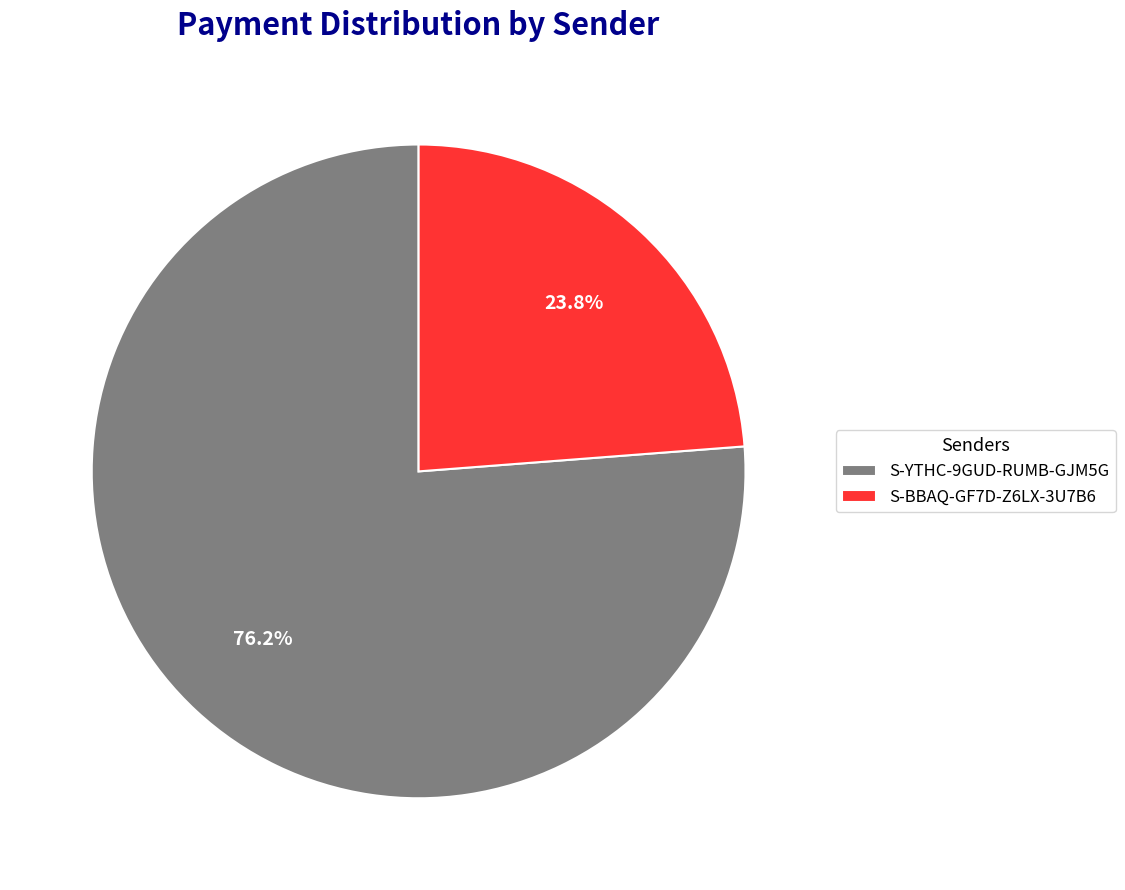

The S-BBAQ-GF7D-Z6LX-3U7B6 slice represents 24% of the pie. True or false?

True